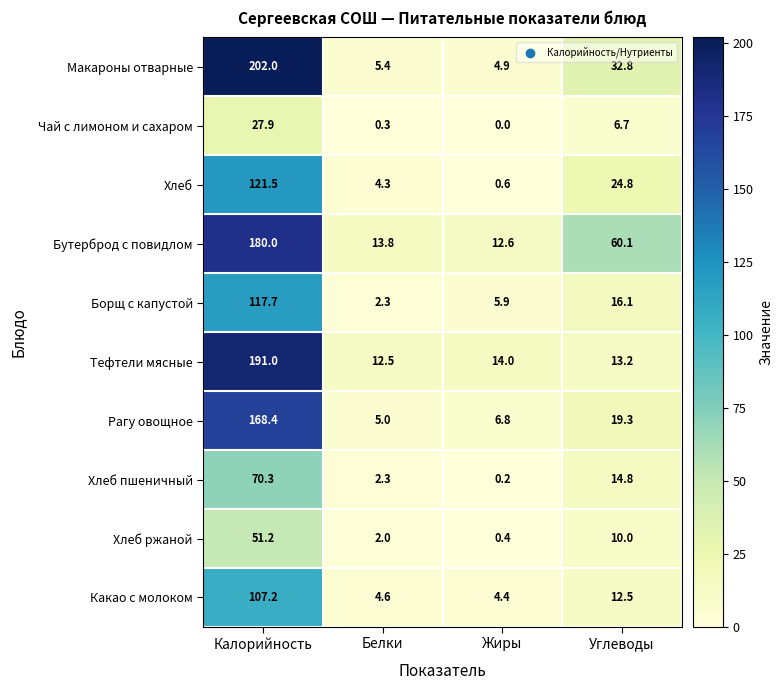

How many categories are shown in the chart?

4